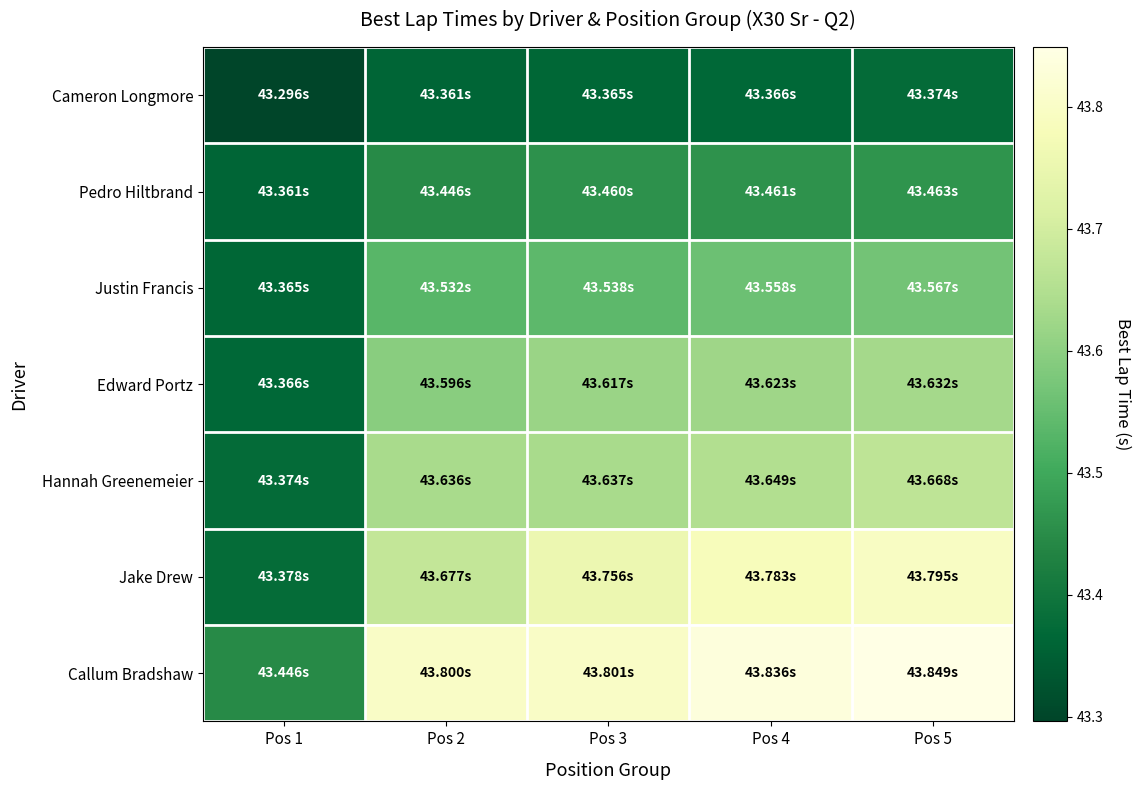

What is the maximum value shown in the chart?

43.8